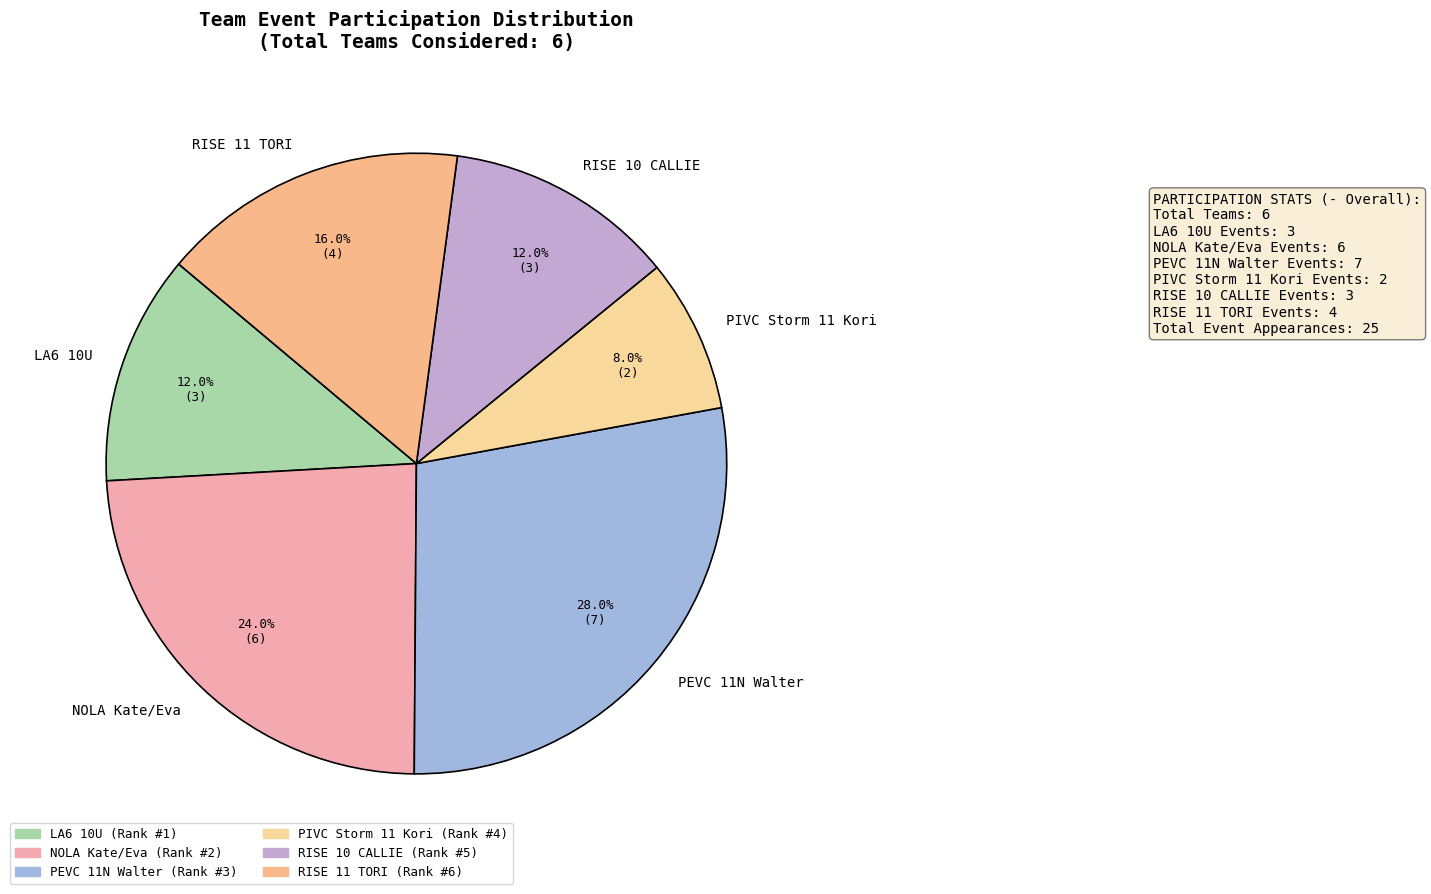

What percentage is the RISE 10 CALLIE slice, to the nearest percent?

12%